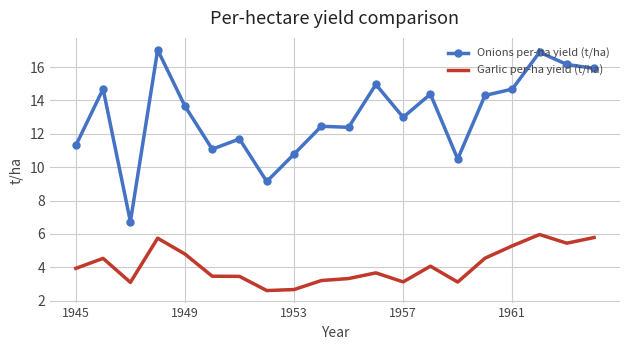

Which series has the largest range (max minus min)?

Onions per-ha yield (t/ha)